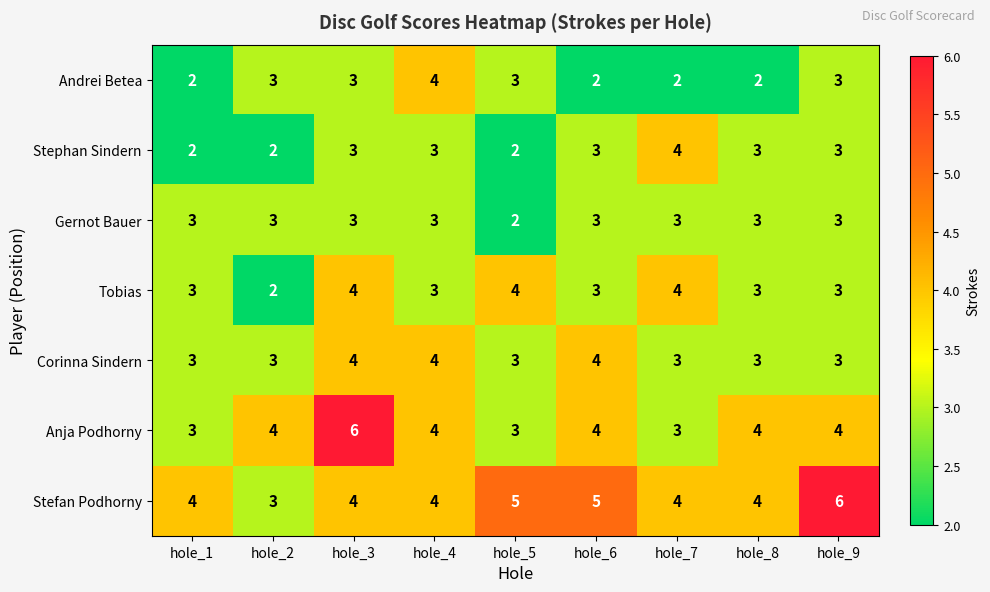

The Andrei Betea series shows 4 at hole_5. True or false?

False